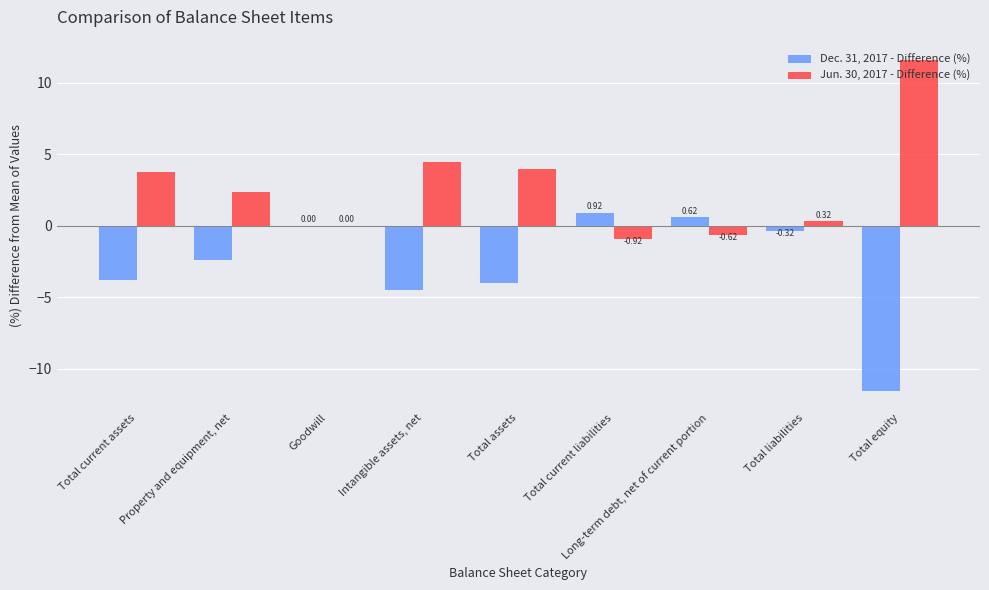

True or false: Jun. 30, 2017 - Difference (%) has a value of 5.9 at Goodwill.

False